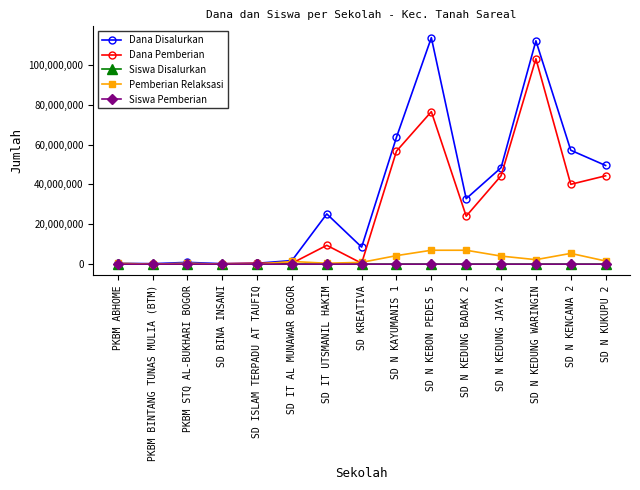

In Dana Disalurkan, how many points are lower than both neighbors (excluding endpoints)?

4